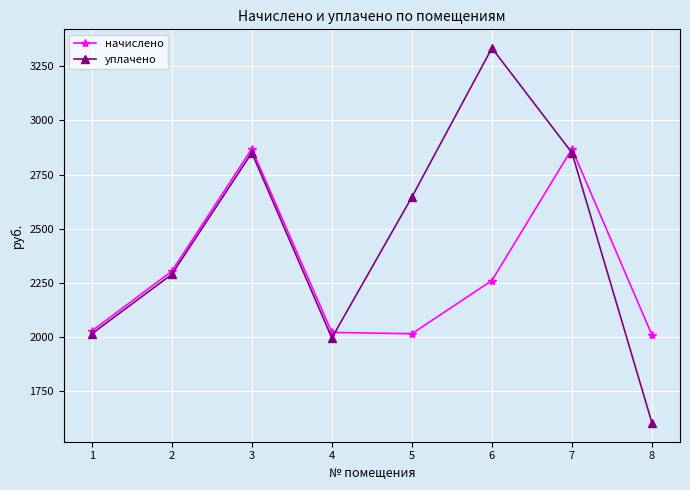

List the series in order of their peak value, highest first.

уплачено, начислено